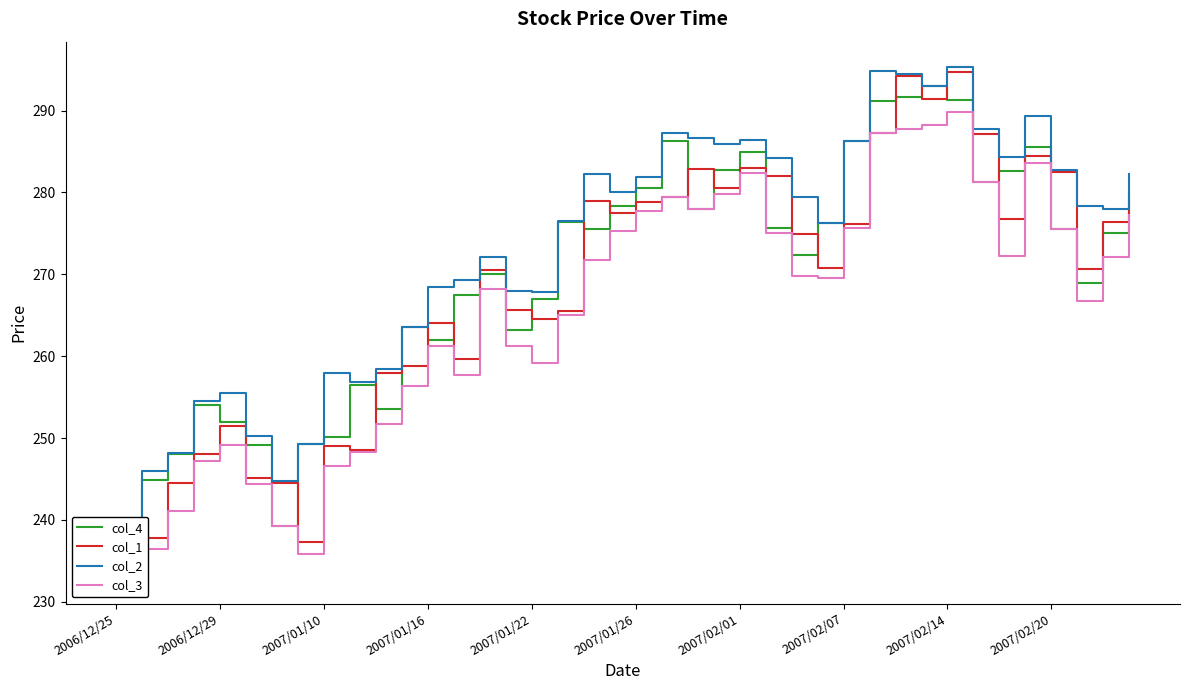

List the series in order of their overall mean, lowest first.

col_3, col_1, col_4, col_2